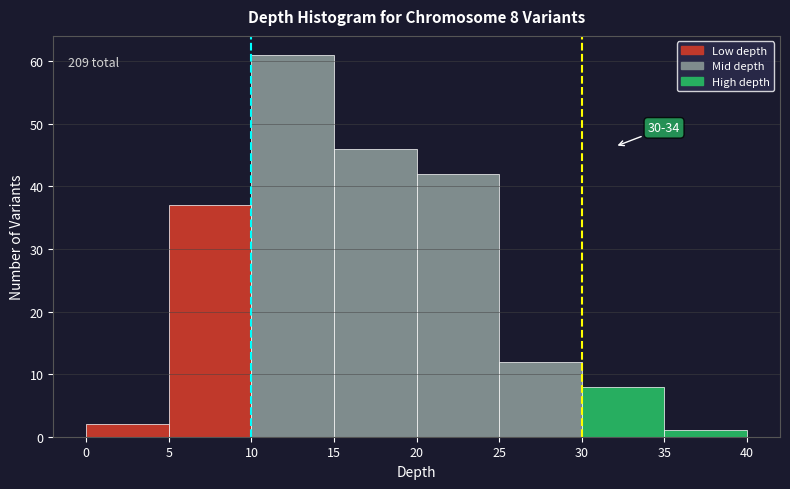

Which range on the x-axis has the tallest bar?

10 to 15